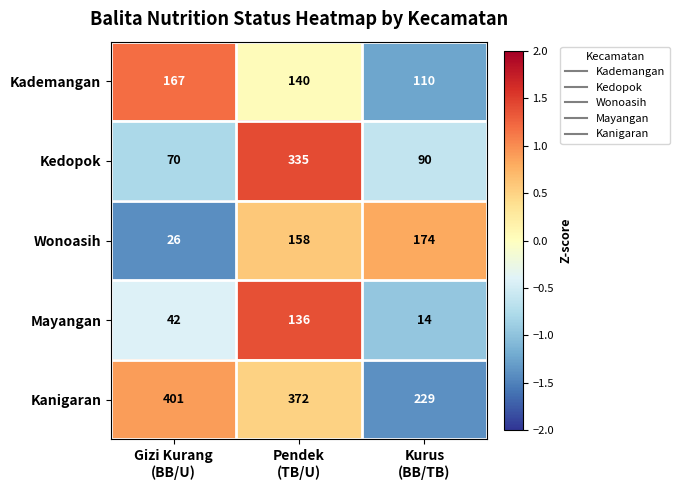

Which series has the largest total across all categories?

Kanigaran